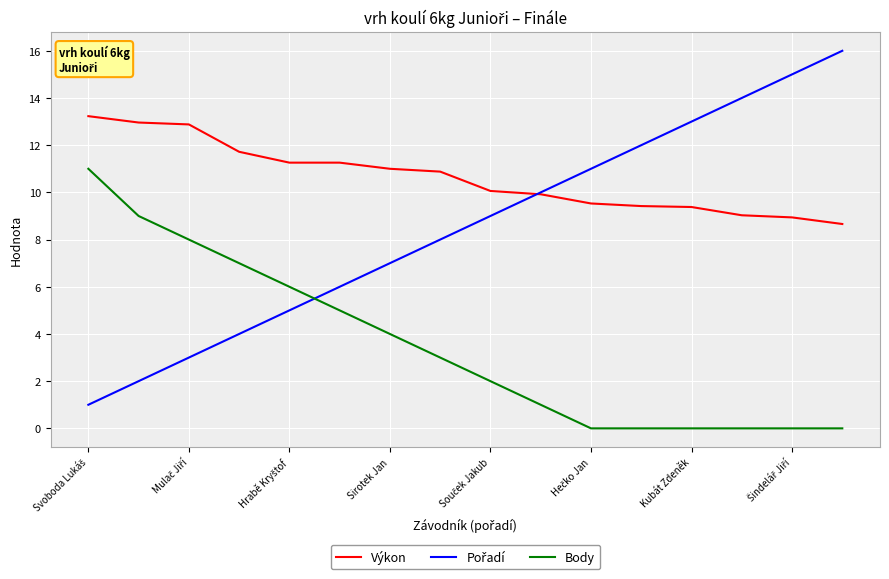

What is the lowest value of the Výkon series?

8.7